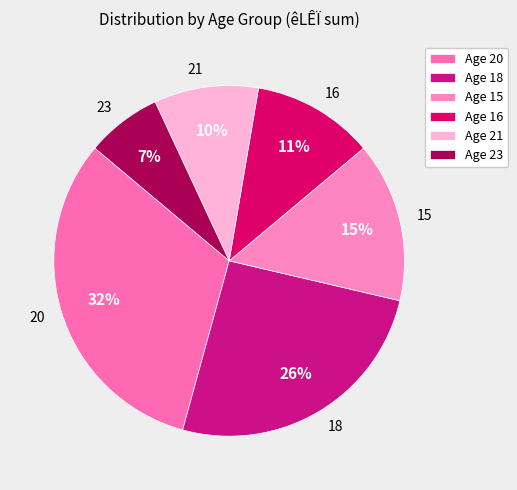

Is the sum of 18 and 20 greater than half?

Yes